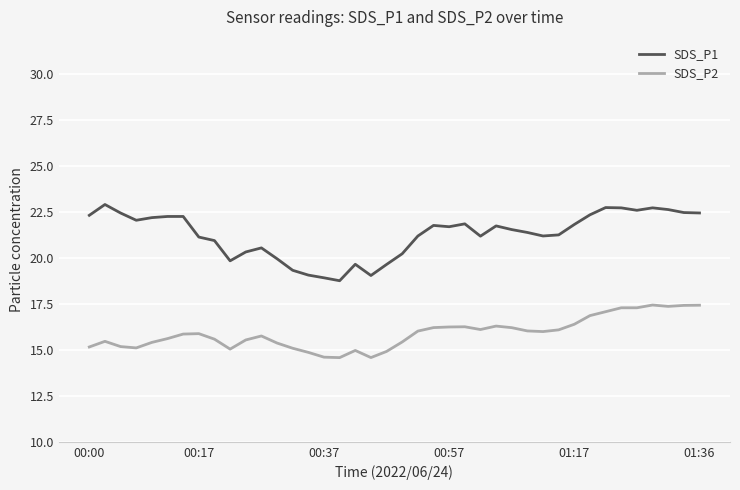

True or false: SDS_P1 and SDS_P2 cross at least once.

False